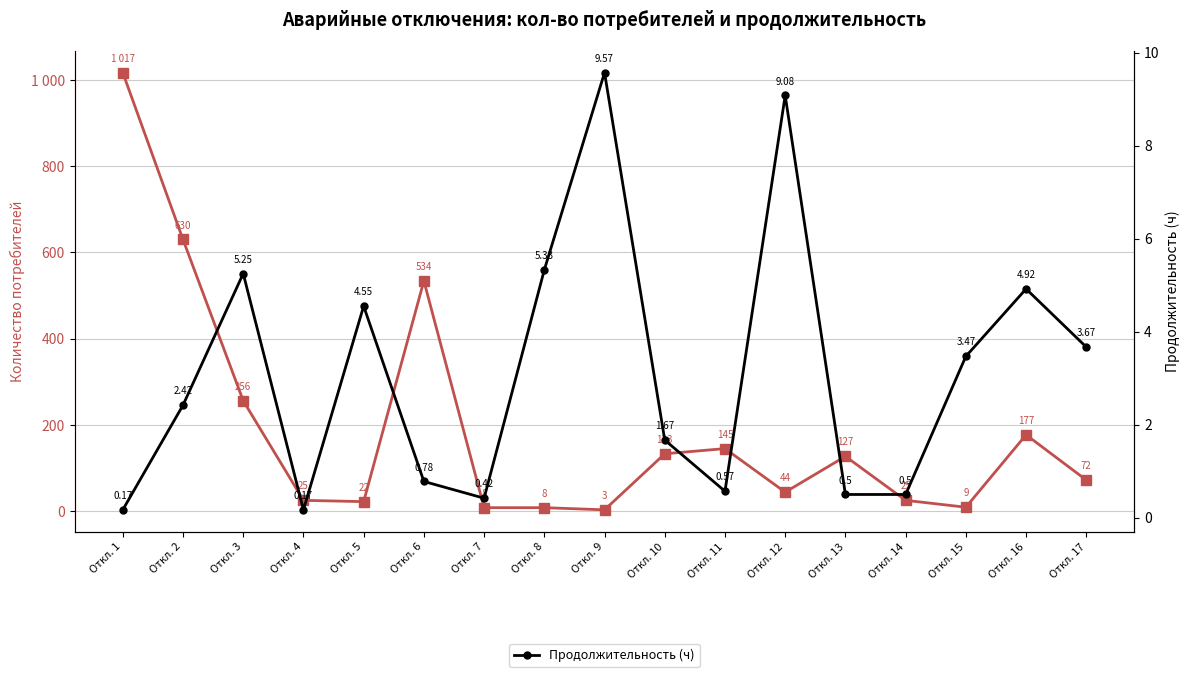

How many categories are shown in the chart?

17